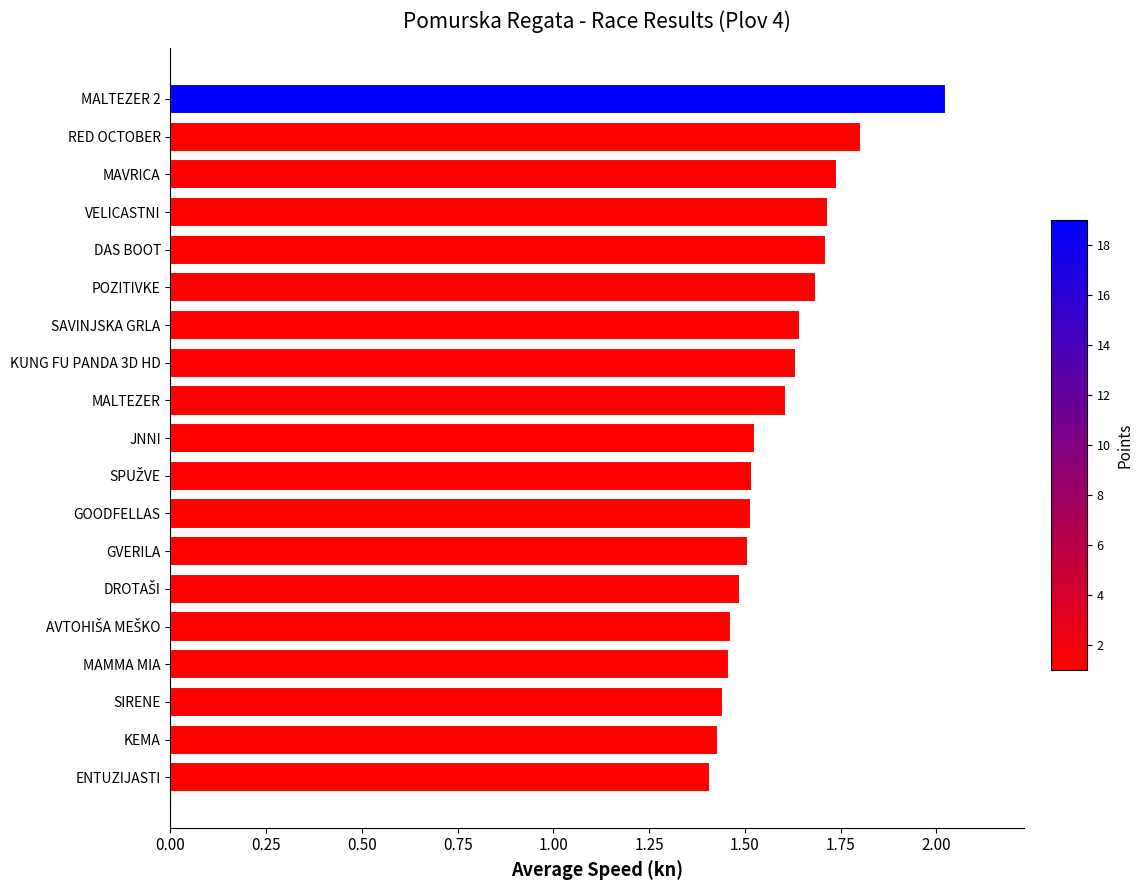

What is the label of the 10th bar from the top?

JNNI